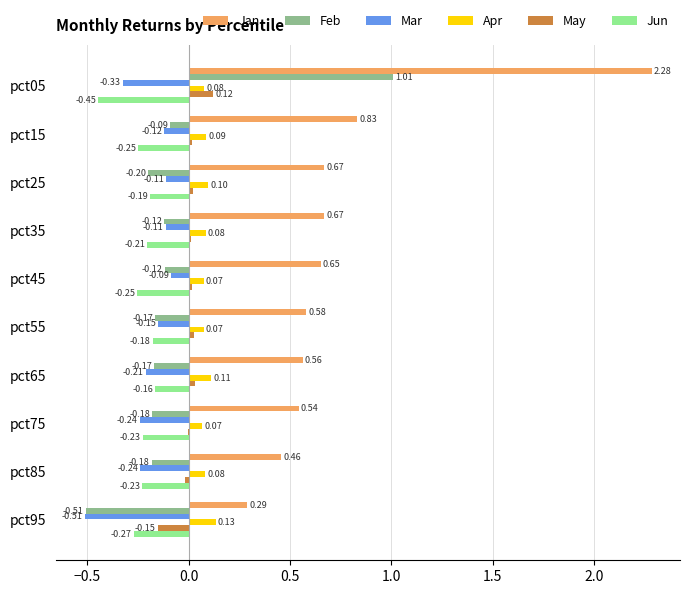

Which series changed the most between pct15 and pct25?

Jan